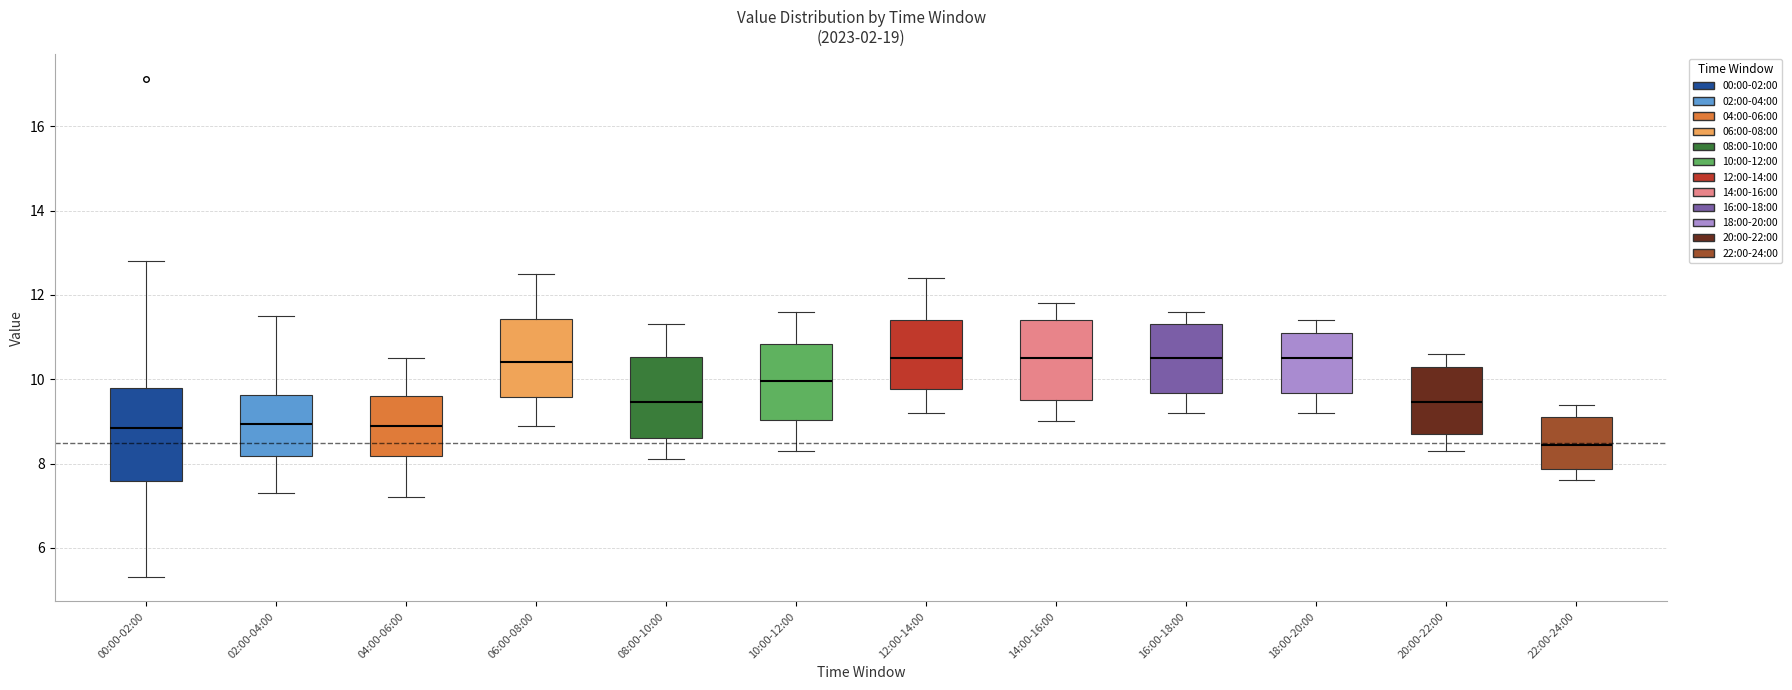

Reading left to right, read every box against the y-axis: the position of its median line, the range the box covers, and the ends of its whiskers. The values are not printed on the chart, so give them approximately, as read against the axis.

00:00-02:00: median 8.8, box 7.6 to 9.8, whiskers 5.4 to 12.8
02:00-04:00: median 9.0, box 8.2 to 9.6, whiskers 7.4 to 11.6
04:00-06:00: median 9.0, box 8.2 to 9.6, whiskers 7.2 to 10.6
06:00-08:00: median 10.4, box 9.6 to 11.4, whiskers 9.0 to 12.6
08:00-10:00: median 9.4, box 8.6 to 10.6, whiskers 8.2 to 11.4
10:00-12:00: median 10.0, box 9.0 to 10.8, whiskers 8.4 to 11.6
12:00-14:00: median 10.6, box 9.8 to 11.4, whiskers 9.2 to 12.4
14:00-16:00: median 10.6, box 9.6 to 11.4, whiskers 9.0 to 11.8
16:00-18:00: median 10.6, box 9.6 to 11.4, whiskers 9.2 to 11.6
18:00-20:00: median 10.6, box 9.6 to 11.2, whiskers 9.2 to 11.4
20:00-22:00: median 9.4, box 8.8 to 10.4, whiskers 8.4 to 10.6
22:00-24:00: median 8.4, box 7.8 to 9.2, whiskers 7.6 to 9.4